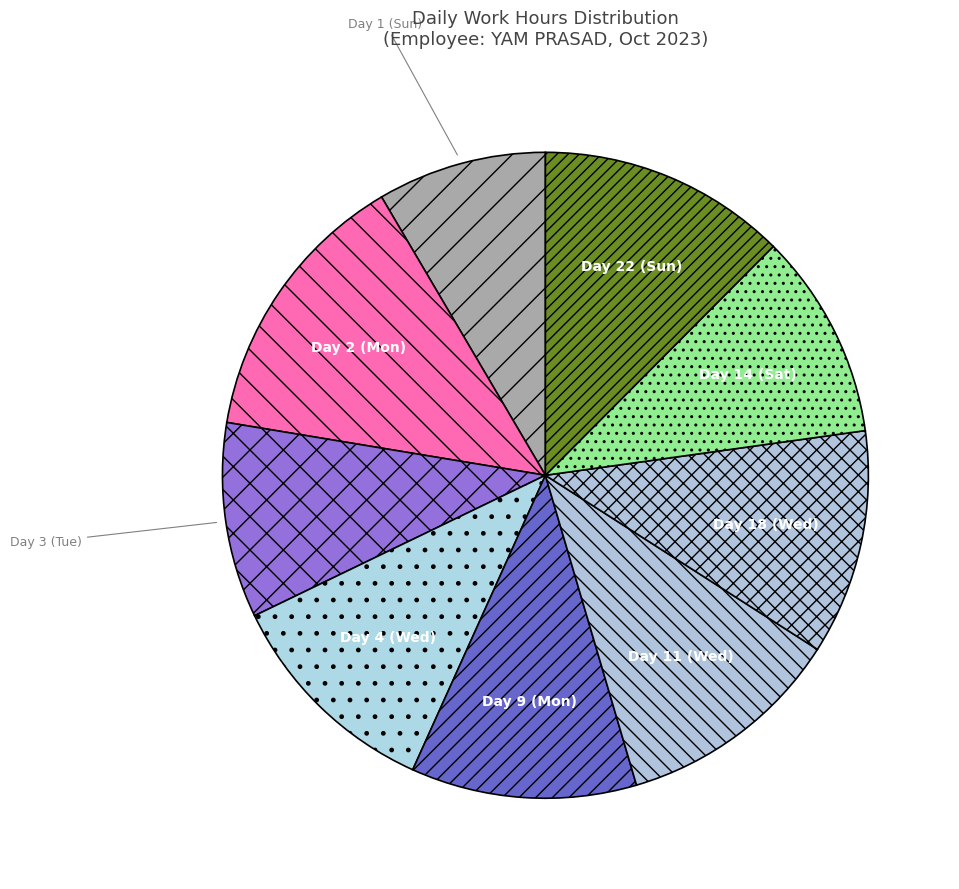

Approximately how many times larger is the value at Day 9 (Mon) compared to Day 2 (Mon)?

0.8